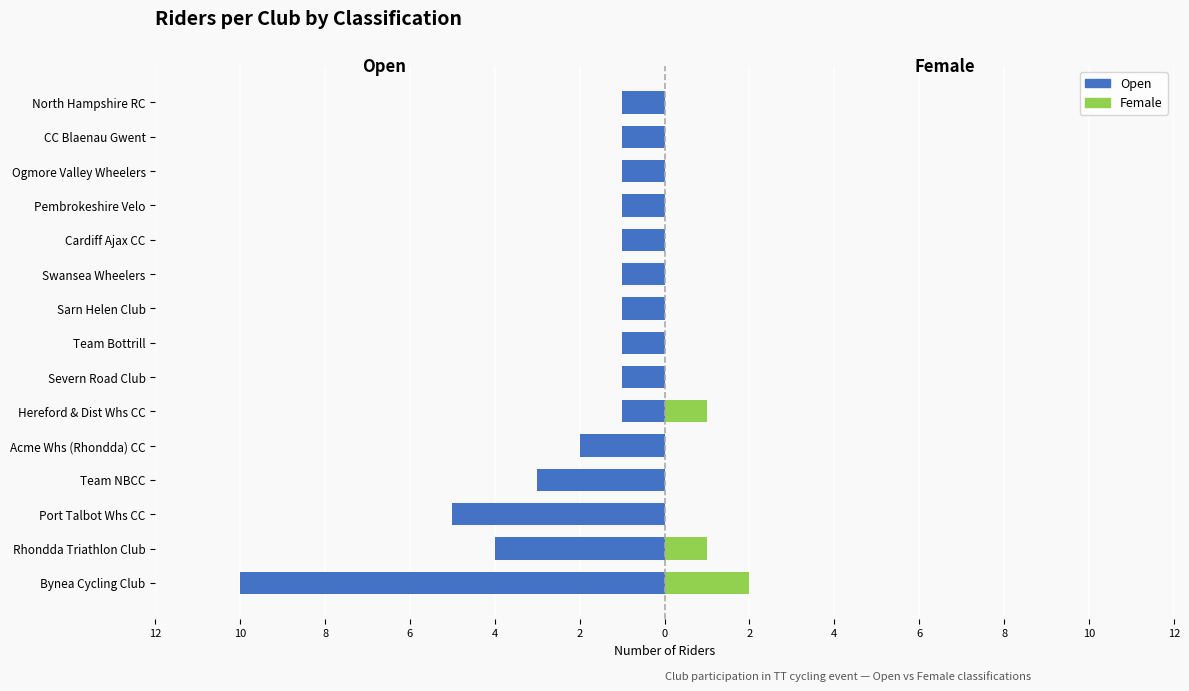

Which has a higher value, Rhondda Triathlon Club or Acme Whs (Rhondda) CC?

Acme Whs (Rhondda) CC